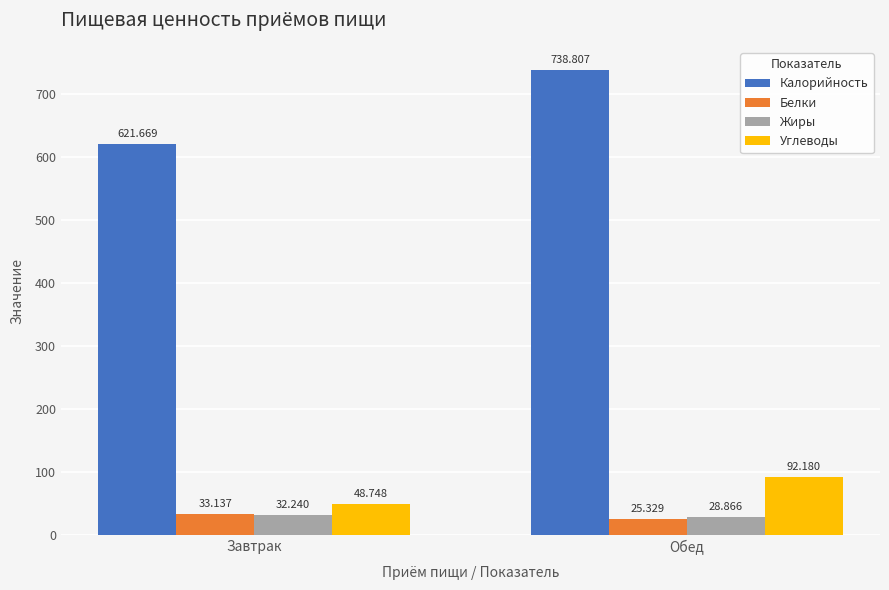

Which category has the lowest value across all series?

Обед